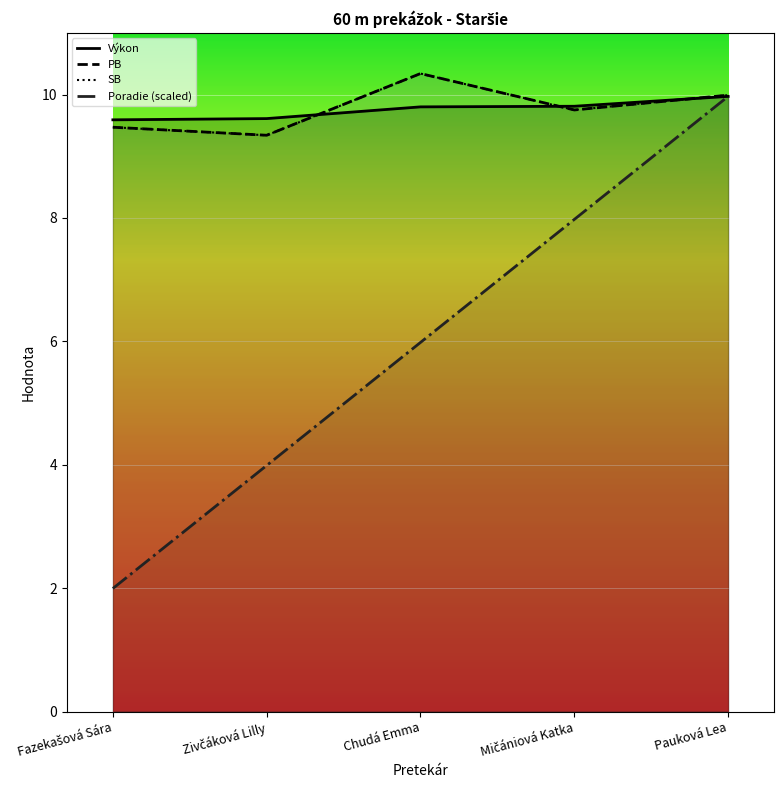

Reading right to left, what are all the values shown in this chart?

Poradie: 10.0	8.0	6.0	4.0	2.0
Výkon: 10.0	9.8	9.8	9.6	9.6
PB: 10.0	9.8	10.3	9.3	9.5
SB: 10.0	9.8	10.3	9.3	9.5